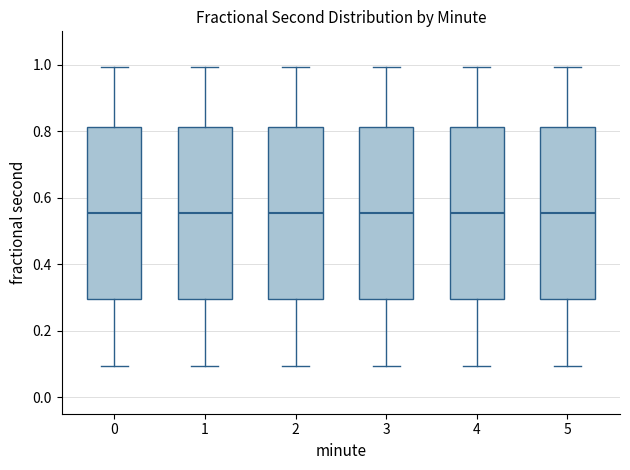

Reading left to right, read every box against the y-axis: the position of its median line, the range the box covers, and the ends of its whiskers. The values are not printed on the chart, so give them approximately, as read against the axis.

0: median 0.56, box 0.30 to 0.82, whiskers 0.10 to 1.00
1: median 0.56, box 0.30 to 0.82, whiskers 0.10 to 1.00
2: median 0.56, box 0.30 to 0.82, whiskers 0.10 to 1.00
3: median 0.56, box 0.30 to 0.82, whiskers 0.10 to 1.00
4: median 0.56, box 0.30 to 0.82, whiskers 0.10 to 1.00
5: median 0.56, box 0.30 to 0.82, whiskers 0.10 to 1.00